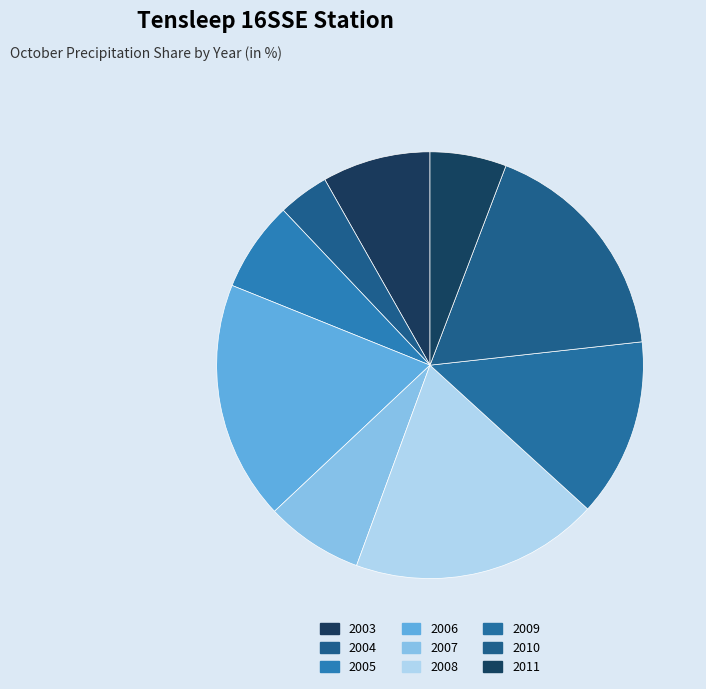

To the nearest percent, what is the average slice percentage?

11%